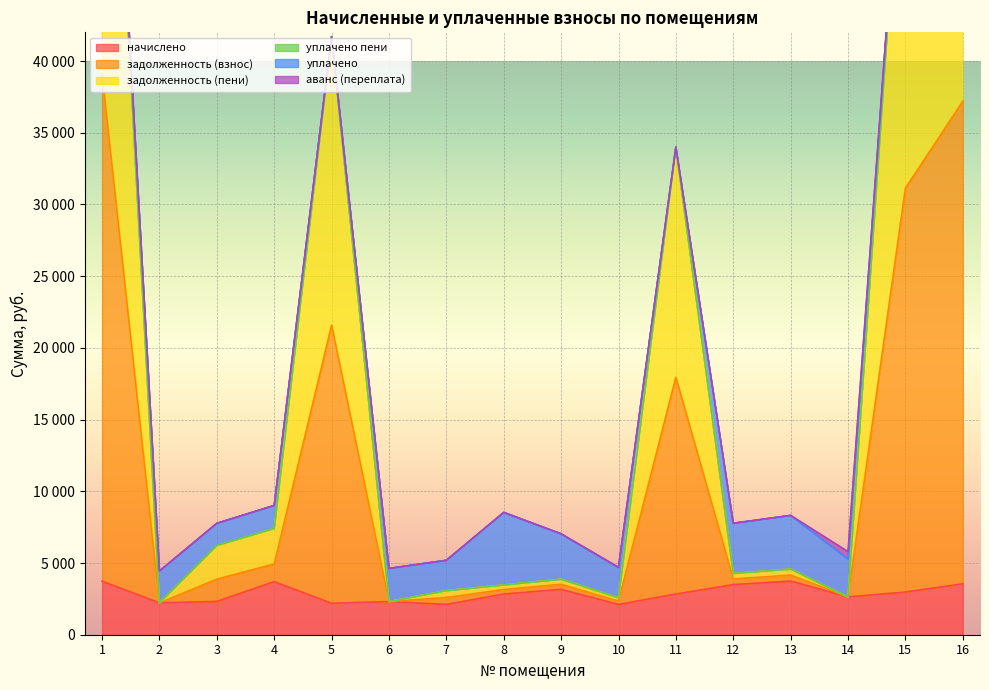

Between 16 and 7, which is larger?

16